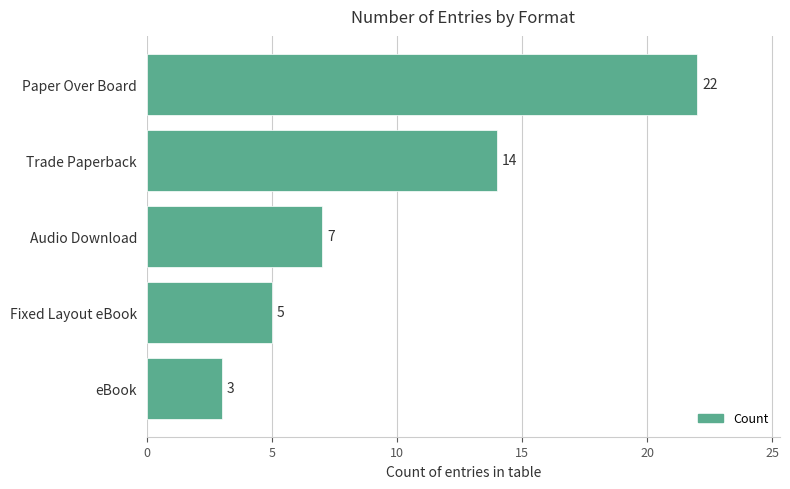

Reading top to bottom, extract all data points from this chart.

Paper Over Board=22	Trade Paperback=14	Audio Download=7	Fixed Layout eBook=5	eBook=3